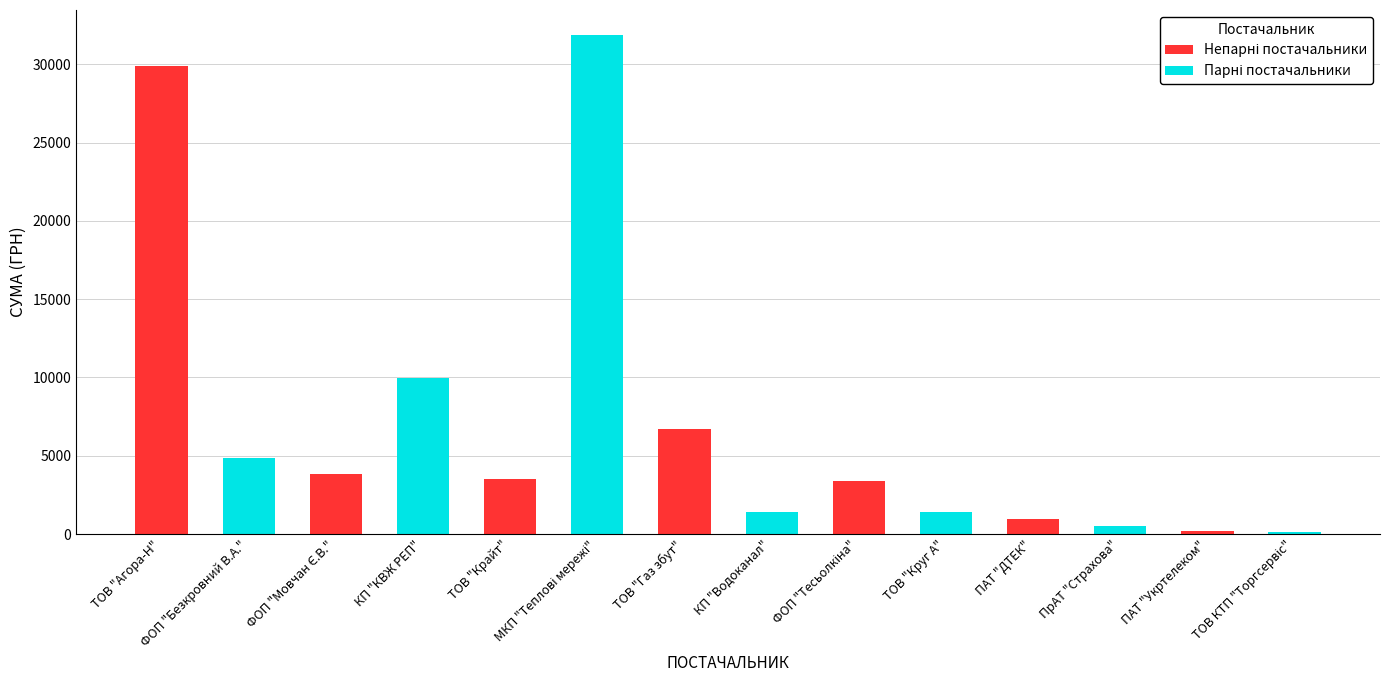

At how many categories does at least one series exceed 8878?

3